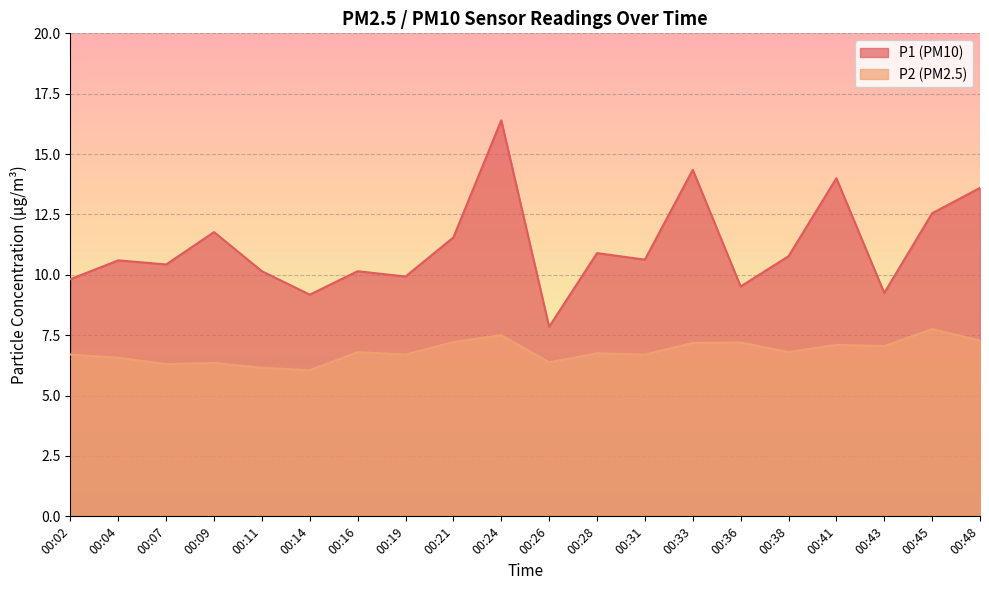

Where is P2 nearest to the value 6?

00:14